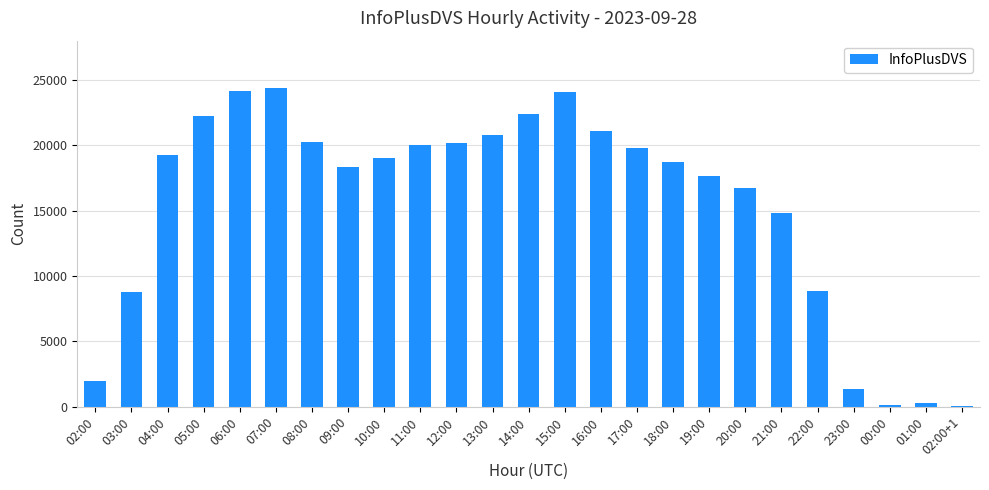

What is the approximate value at 07:00?

24366